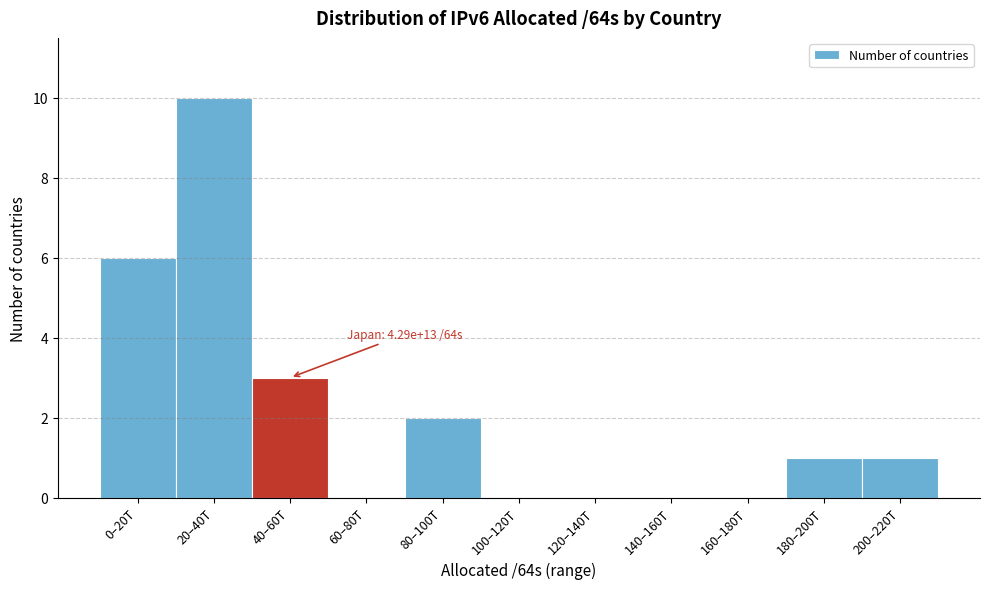

Reading right to left, extract all data points from this chart.

200–220T=1	180–200T=1	160–180T=0	140–160T=0	120–140T=0	100–120T=0	80–100T=2	60–80T=0	40–60T=3	20–40T=10	0–20T=6